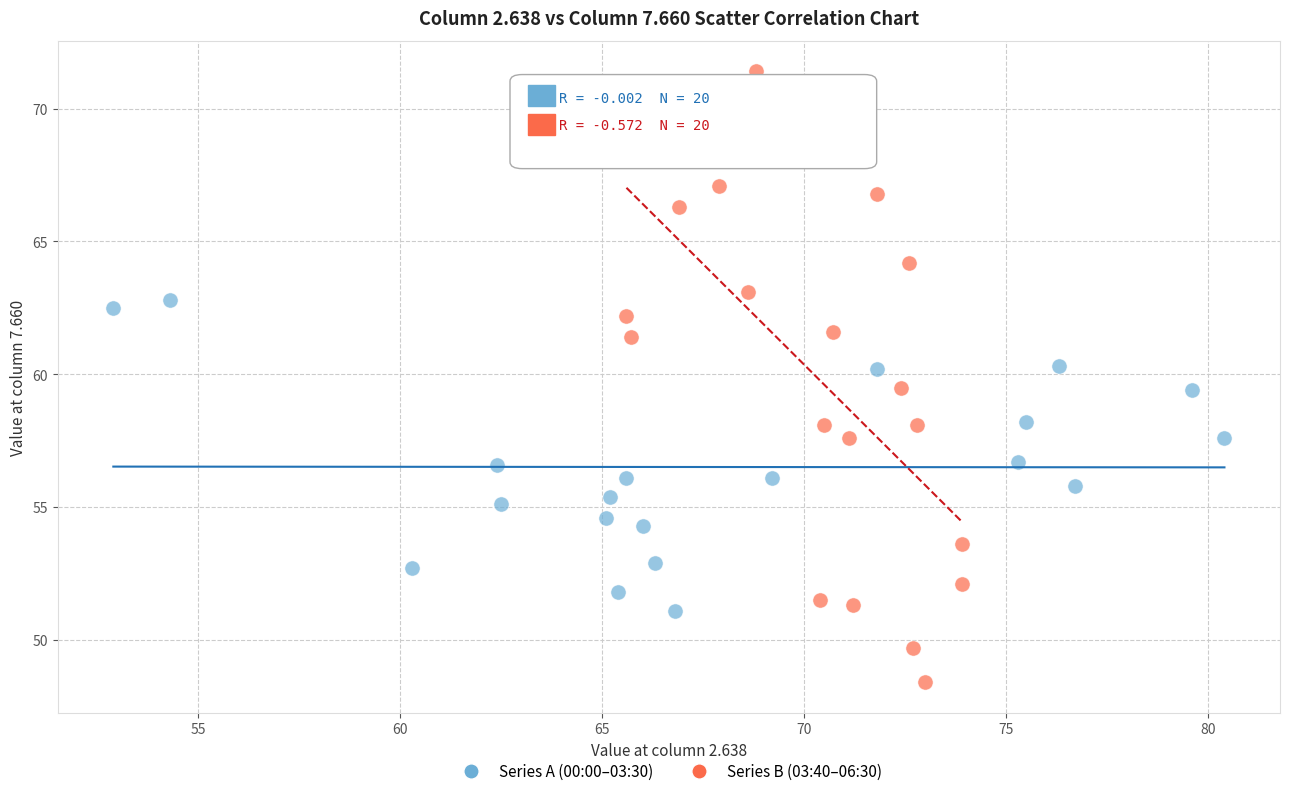

Which series has the largest Y range (max minus min)?

Series B (03:40–06:30)